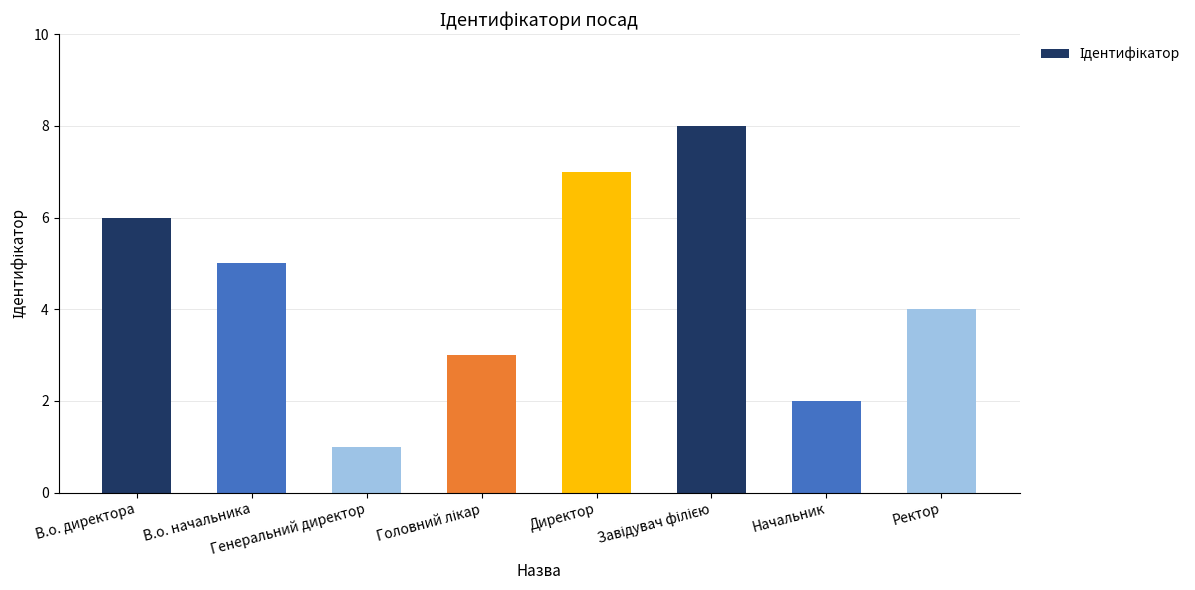

What is the sum of all values?

36